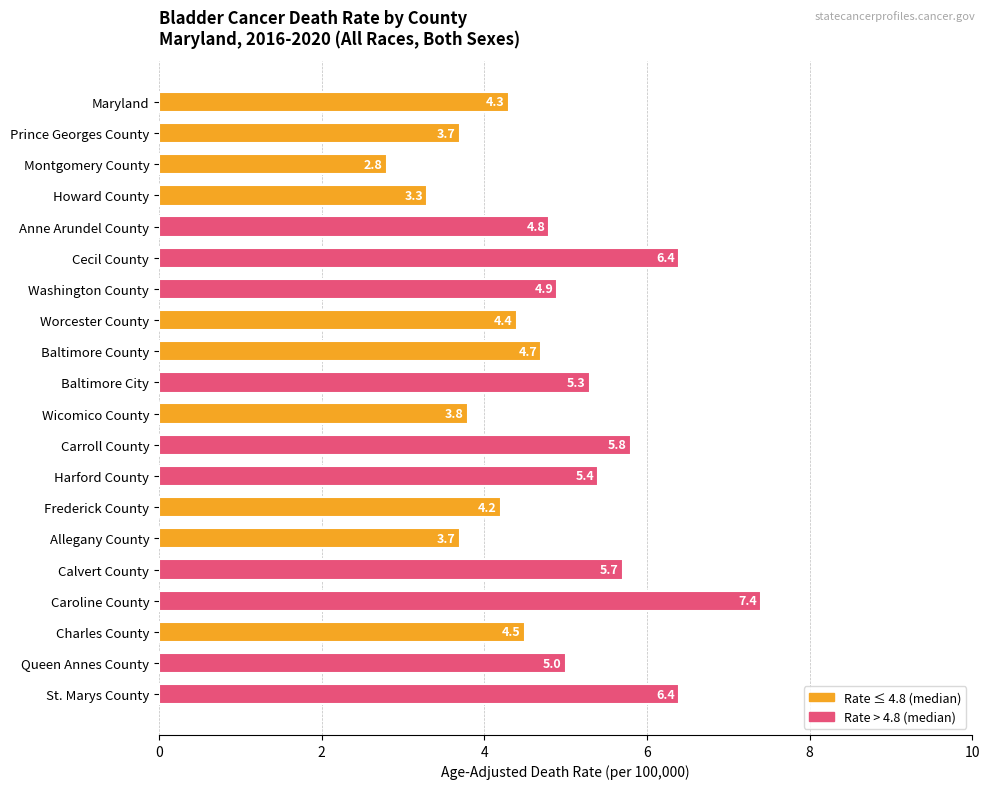

What is the sum of all values?

96.5